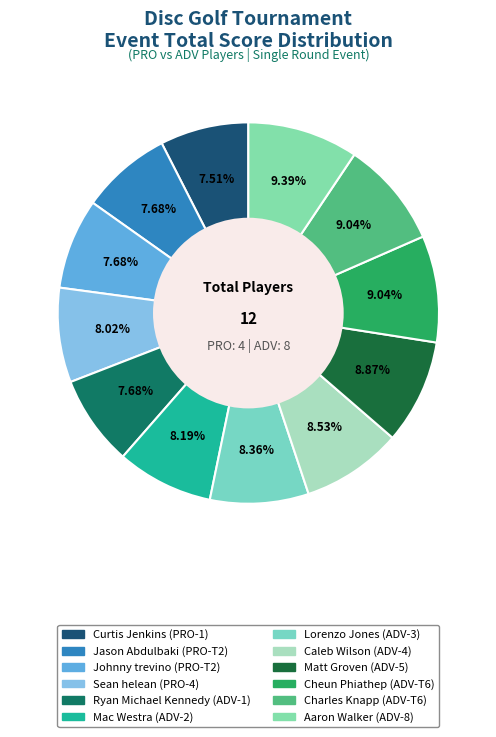

Count the number of slices in the pie.

12